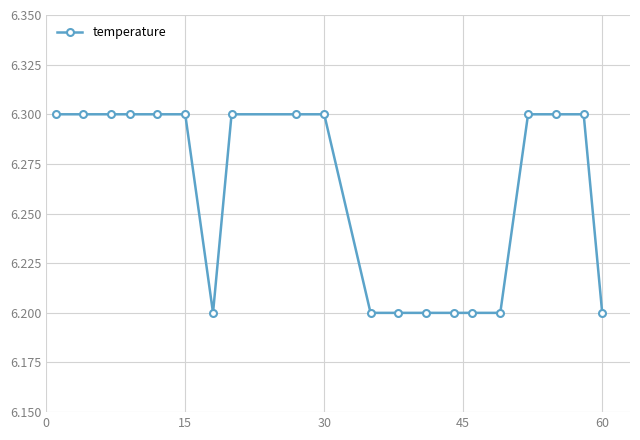

What is the average value?

6.3